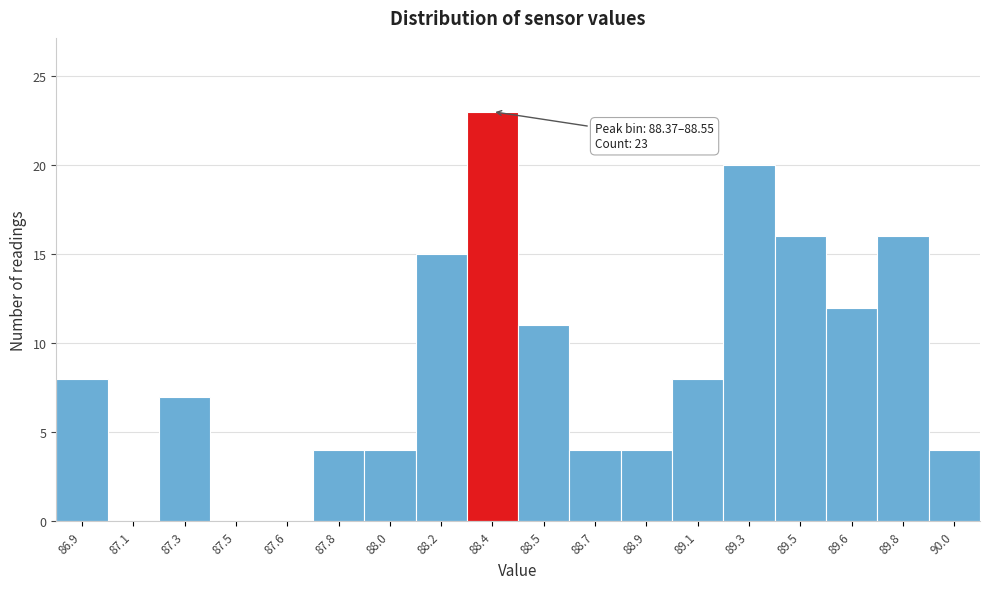

Reading left to right, what are all the values shown in this chart?

86.9=8	87.1=0	87.3=7	87.5=0	87.6=0	87.8=4	88.0=4	88.2=15	88.4=23	88.5=11	88.7=4	88.9=4	89.1=8	89.3=20	89.5=16	89.6=12	89.8=16	90.0=4